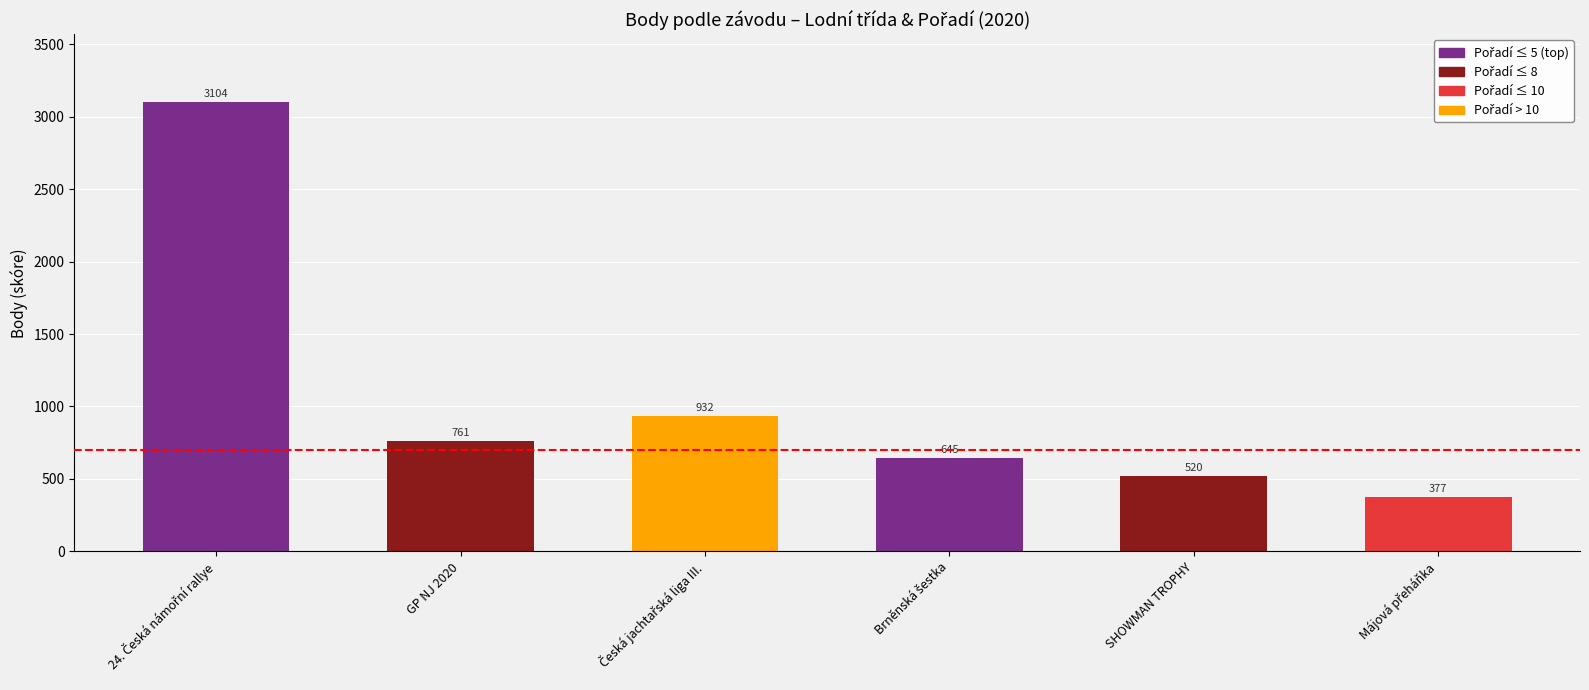

What is the greatest value displayed?

3104